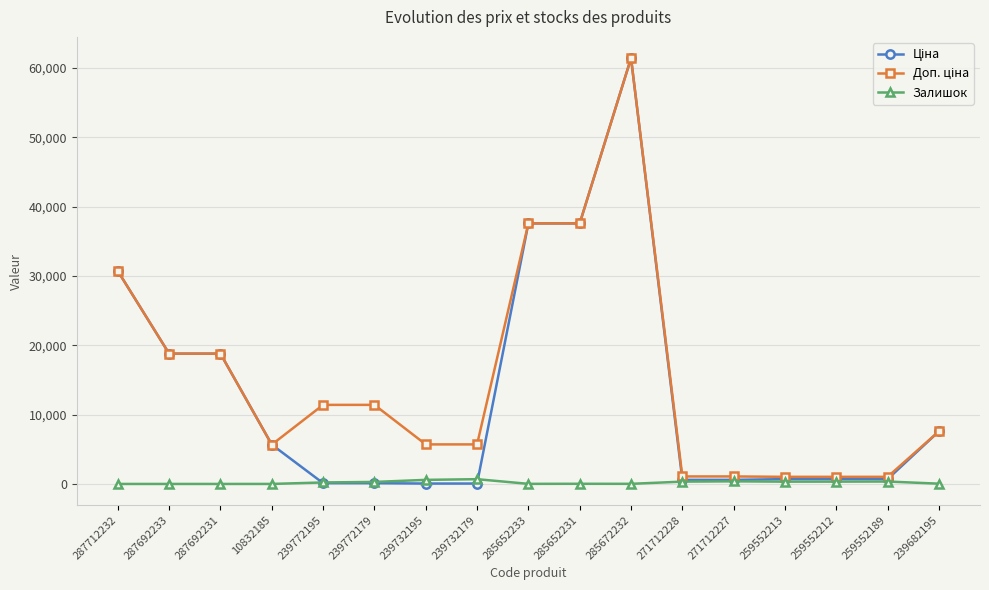

What is the greatest value displayed?

61434.3